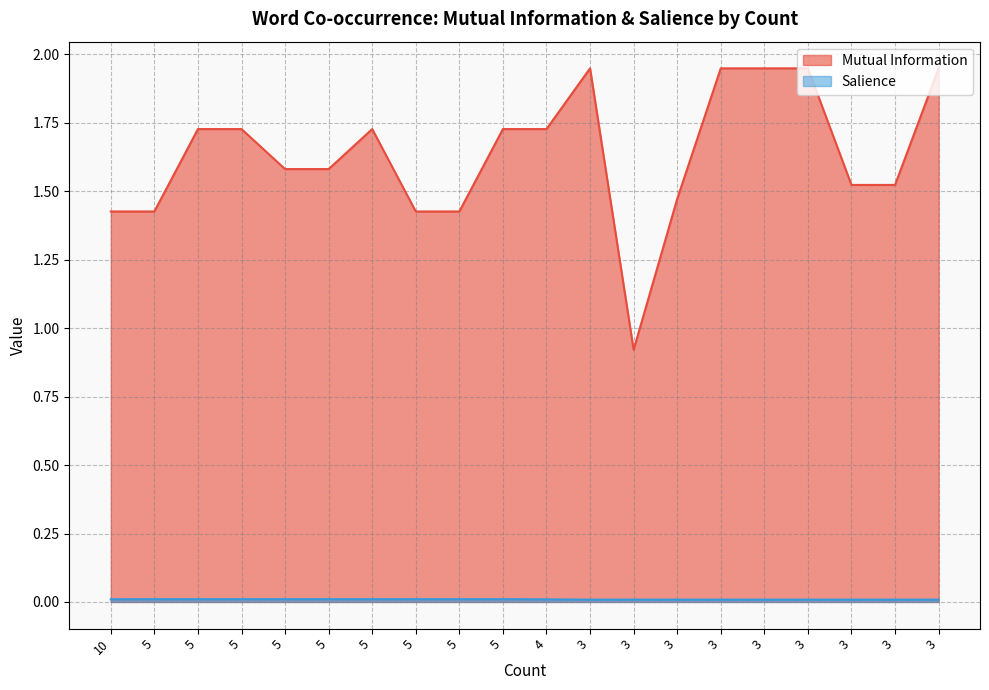

How many lines are shown in the chart?

2